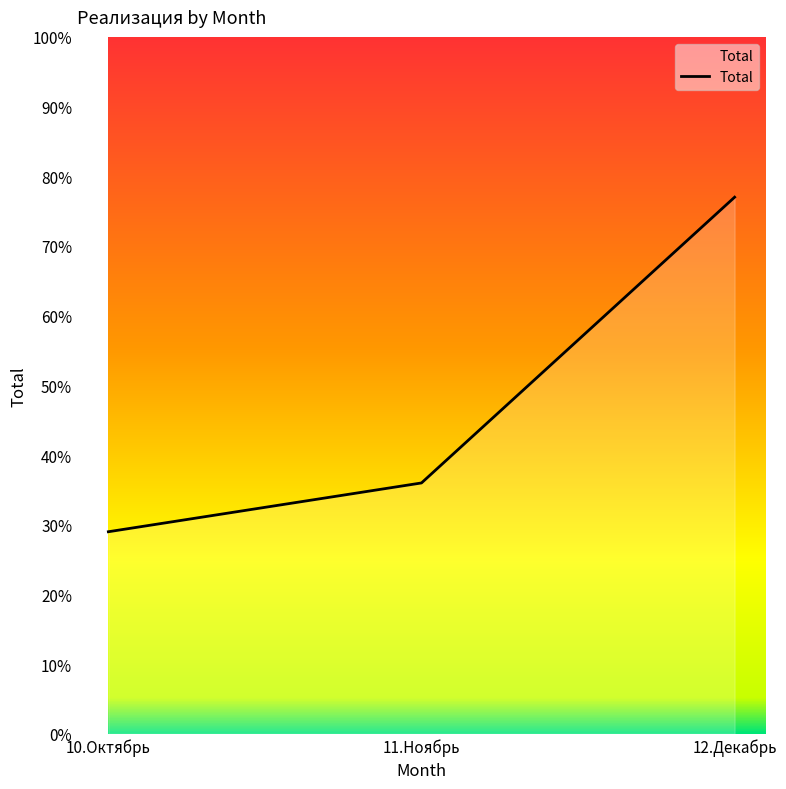

What is the greatest value displayed?

77